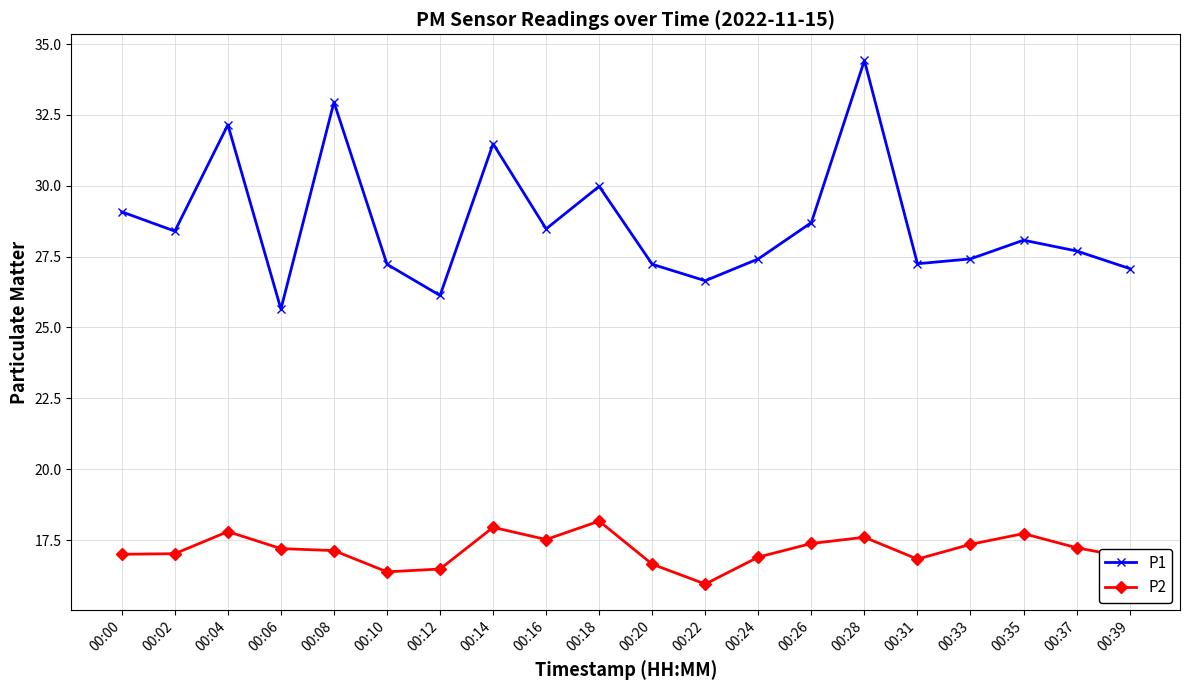

What is the value of the P2 point at the 2nd from the left?

17.0